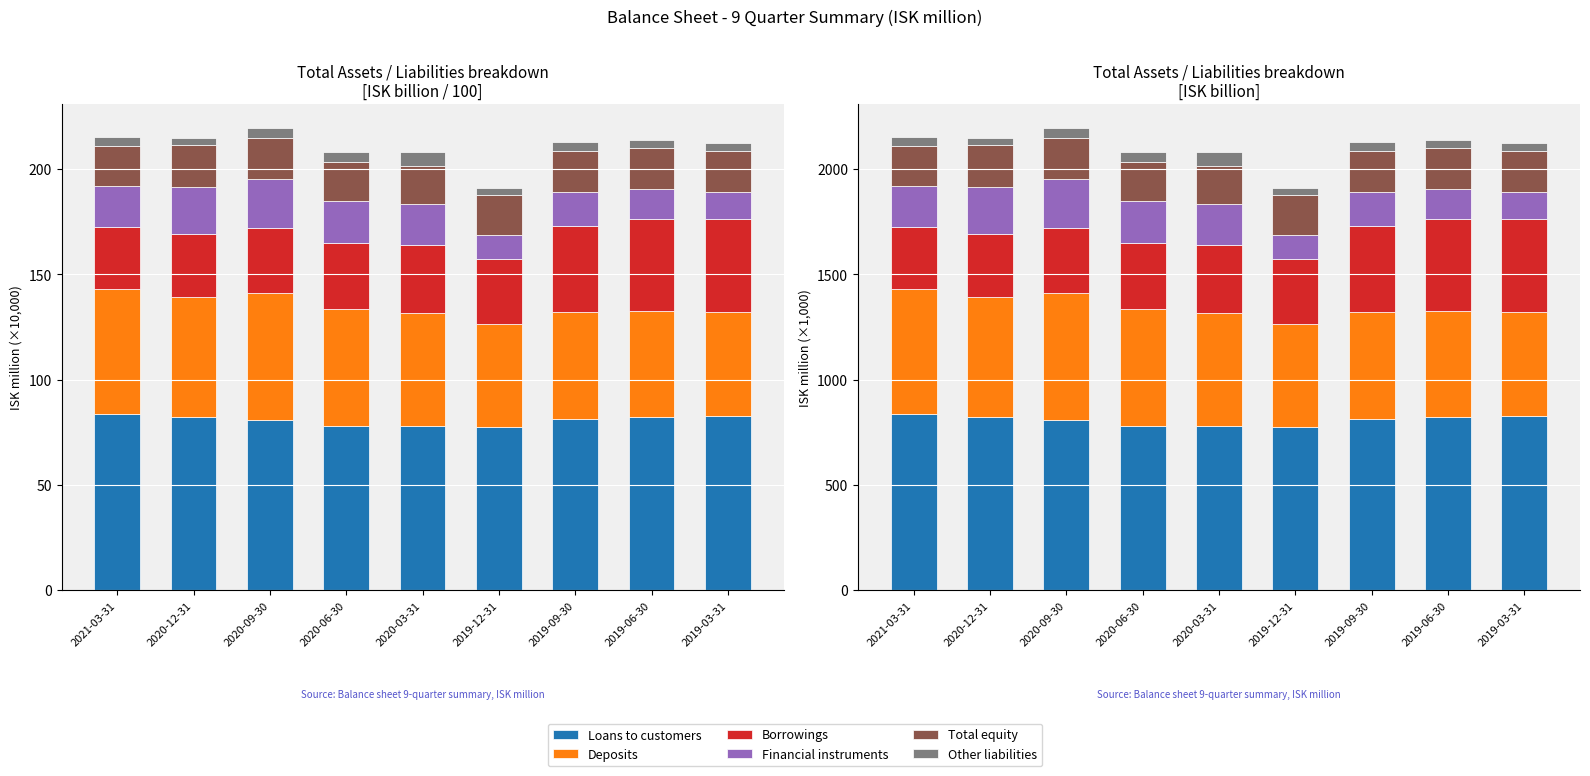

The Total equity series shows 59.9 at 2020-03-31. True or false?

False